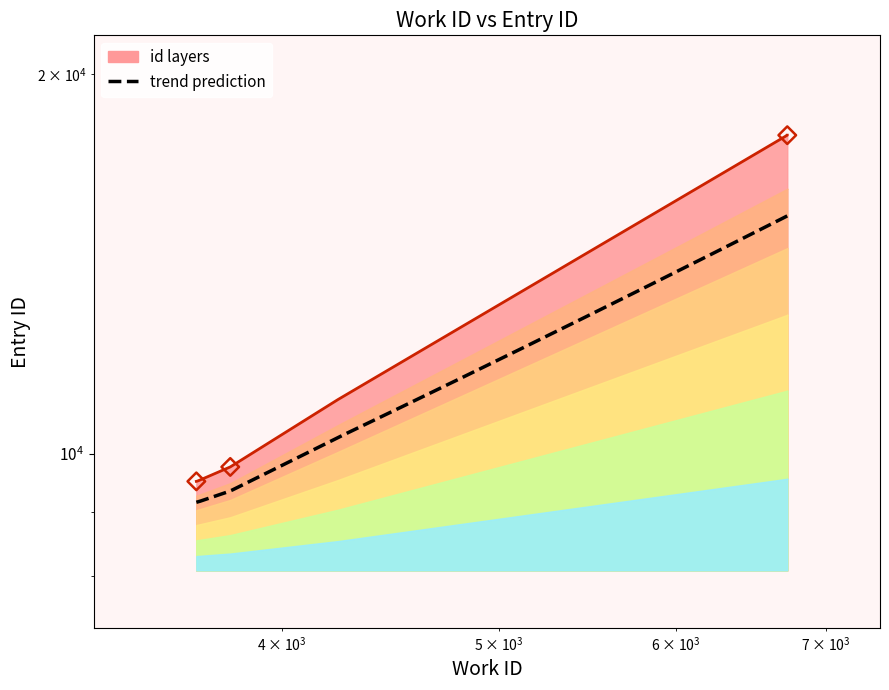

What is the change in value from 3664 to 3665?

+1